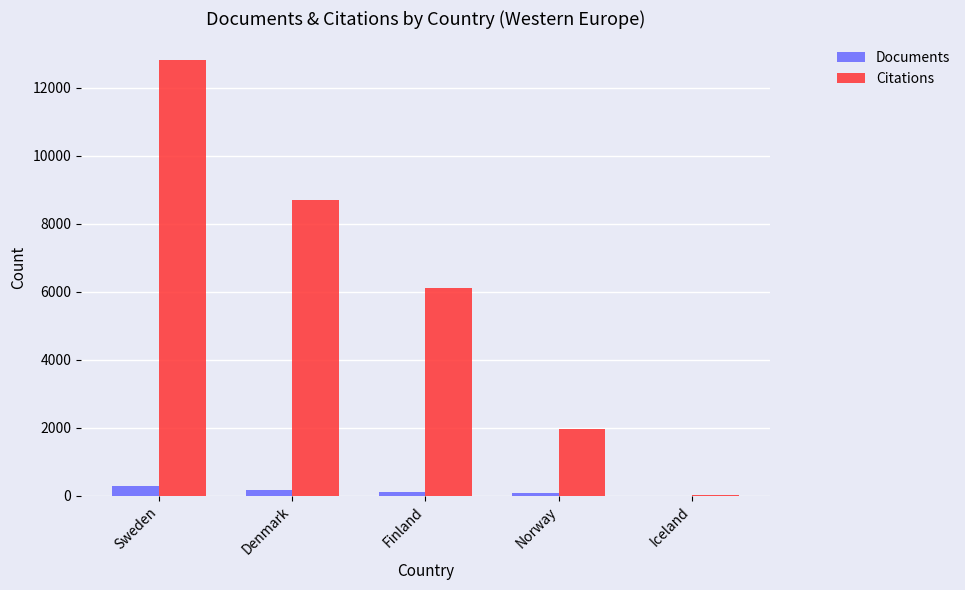

What is the total value across all series at Sweden?

13101